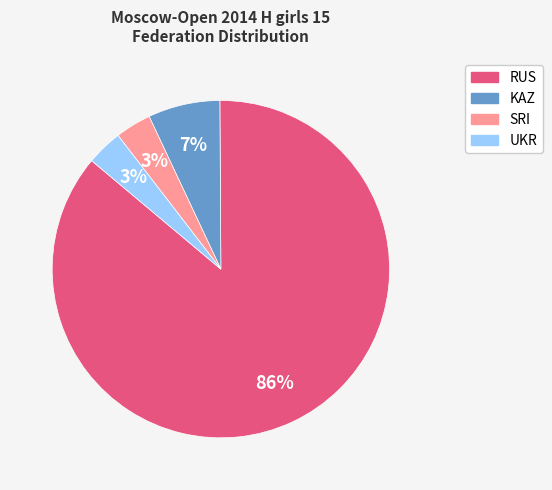

To the nearest percent, what portion does UKR represent?

3%